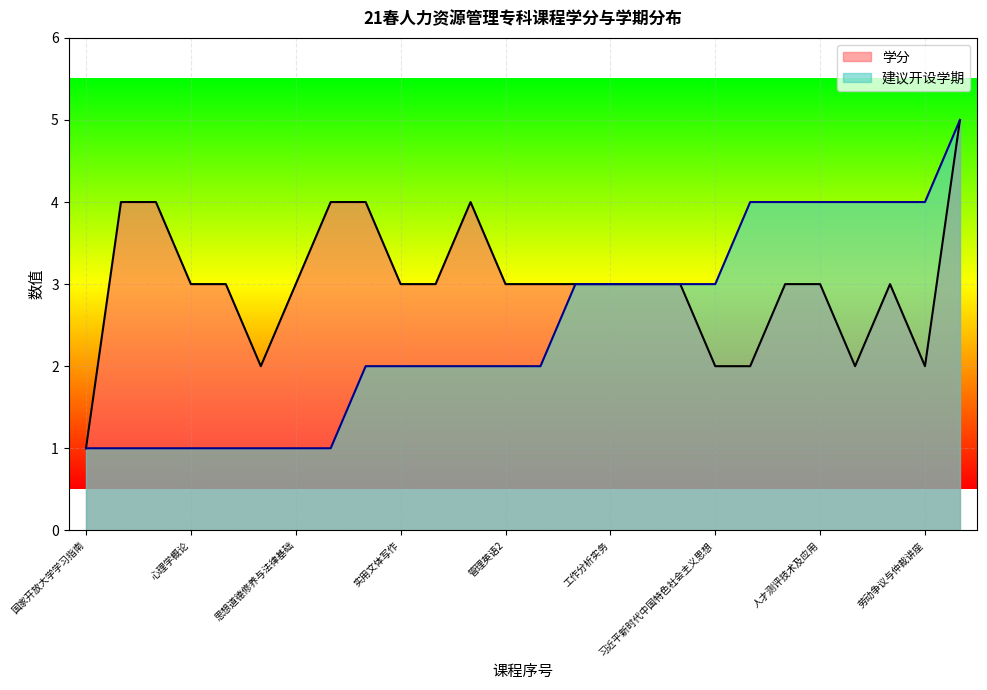

The value of 学分 at 思想道德修养与法律基础 is 3. True or false?

True